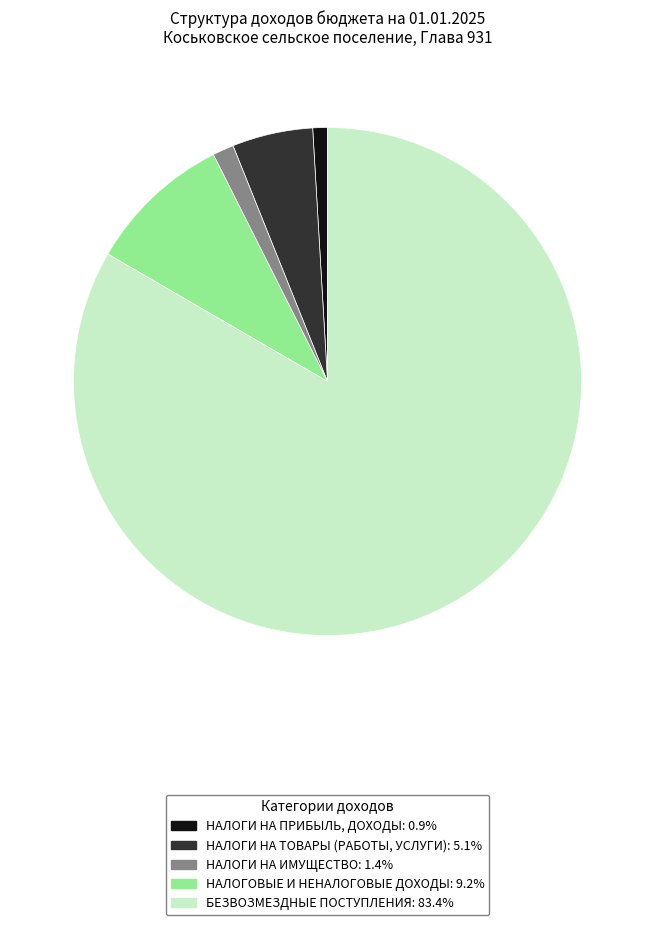

Which category has the biggest portion of the pie?

БЕЗВОЗМЕЗДНЫЕ ПОСТУПЛЕНИЯ